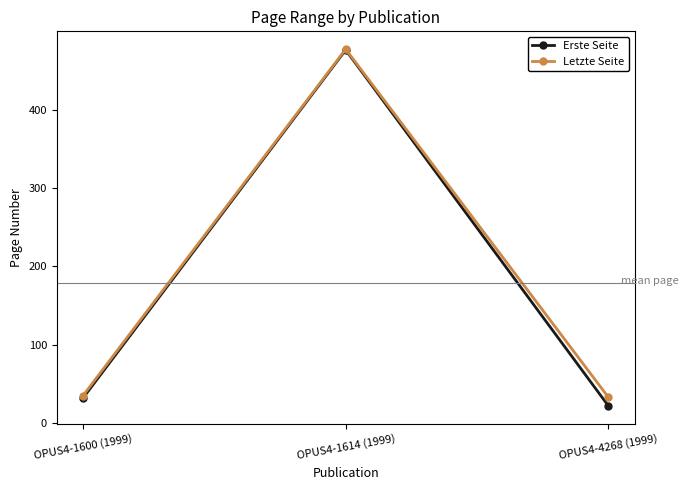

What is the difference between the highest and lowest values at OPUS4-1600 (1999)?

3